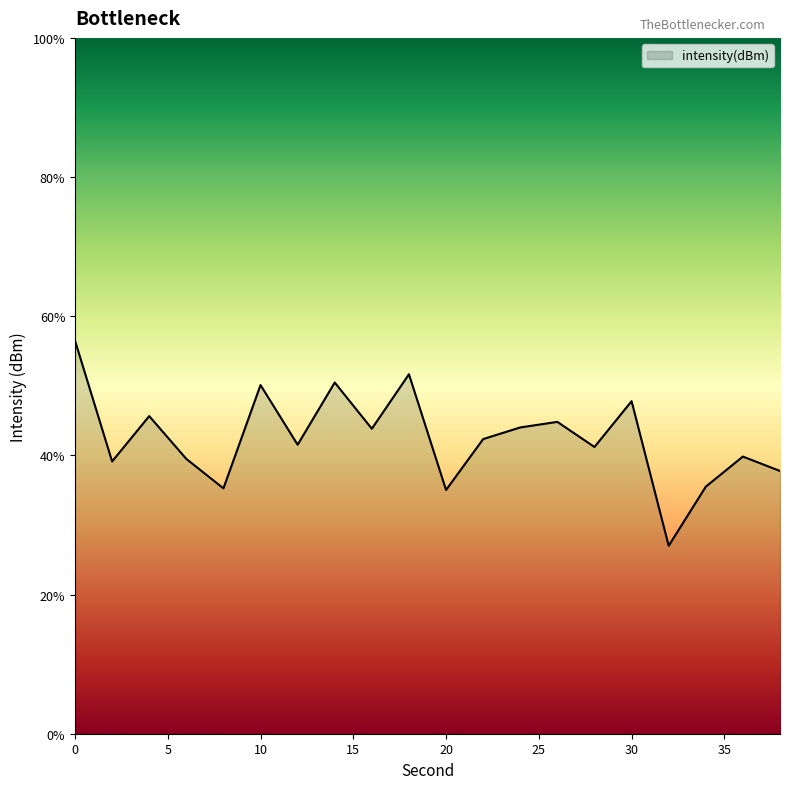

What is the difference between the maximum and minimum values?

29.5